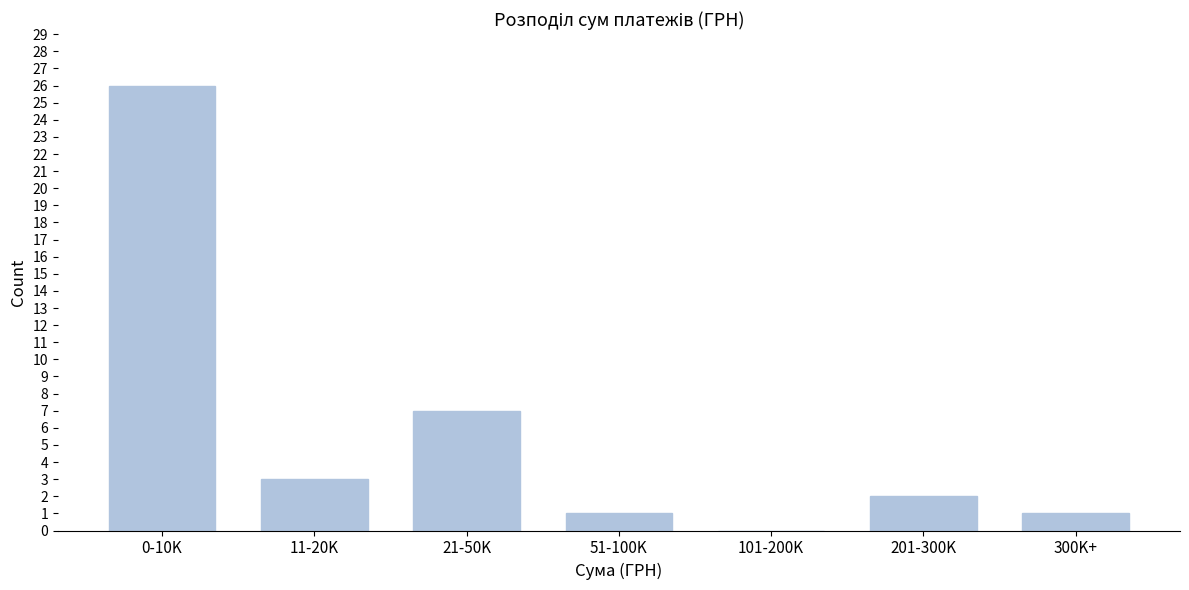

Reading left to right, list all the values displayed in this chart.

0-10K=26	11-20K=3	21-50K=7	51-100K=1	101-200K=0	201-300K=2	300K+=1